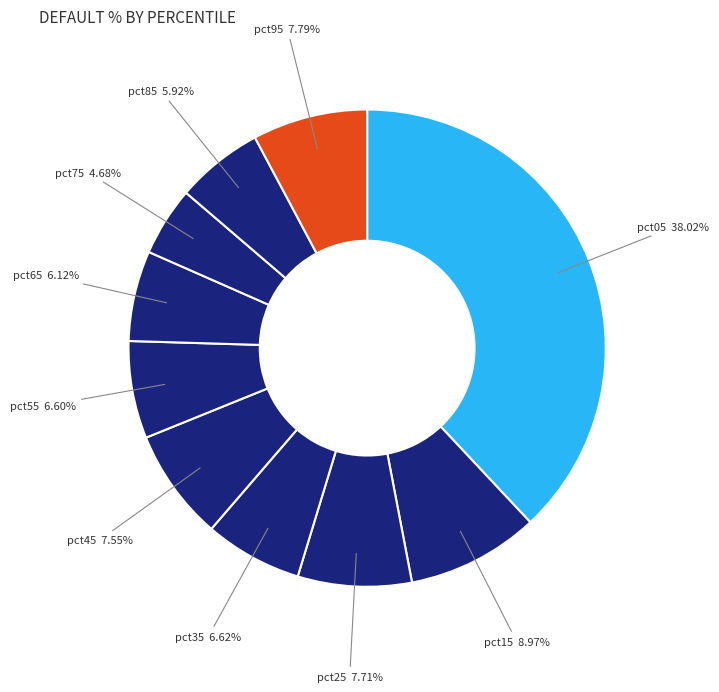

Is pct25 the majority of the pie?

No